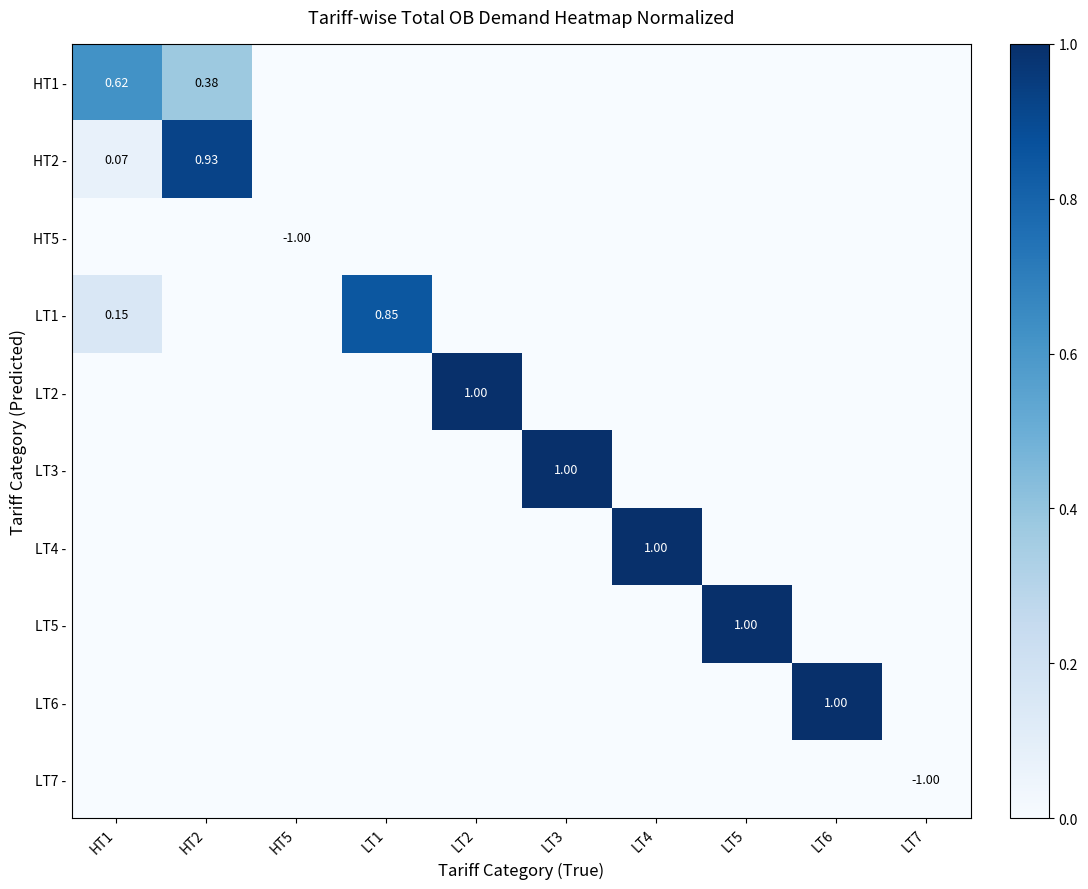

The value of LT1 - at HT5 is -0.3. True or false?

False